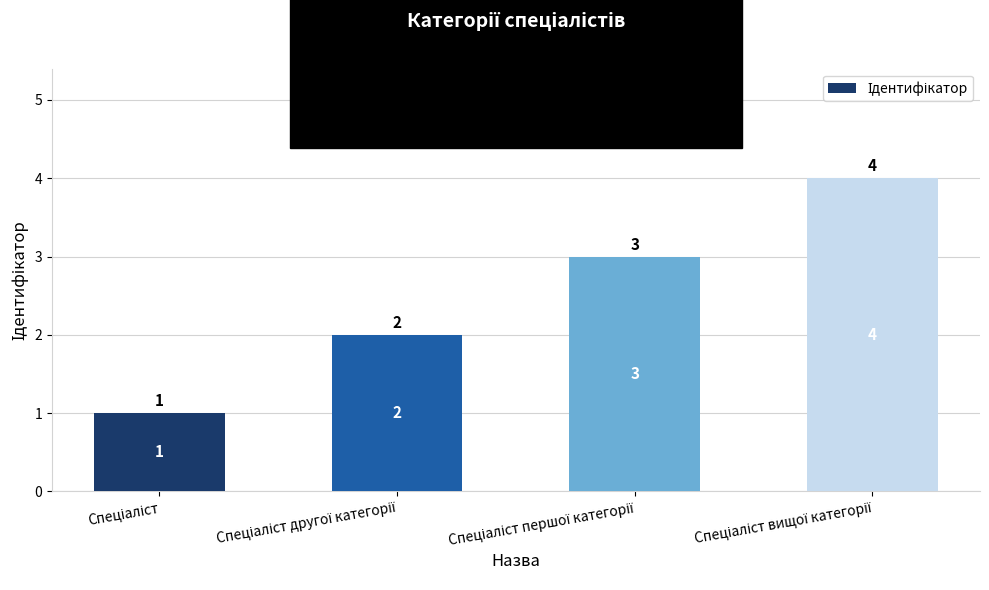

Reading left to right, list all the values displayed in this chart.

1	2	3	4